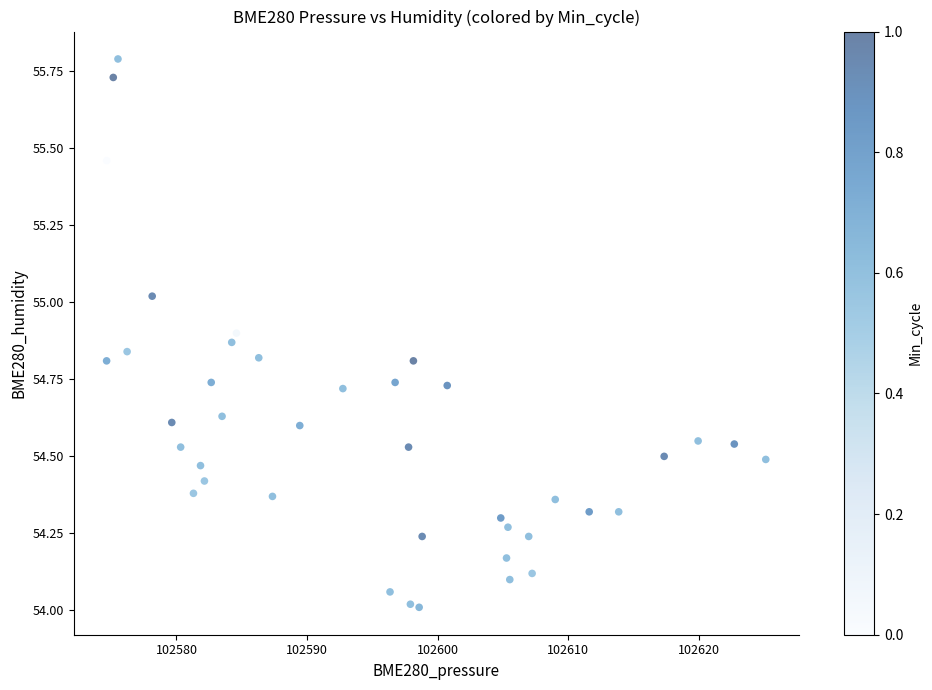

What is the range of X values (max minus min)?

50.5